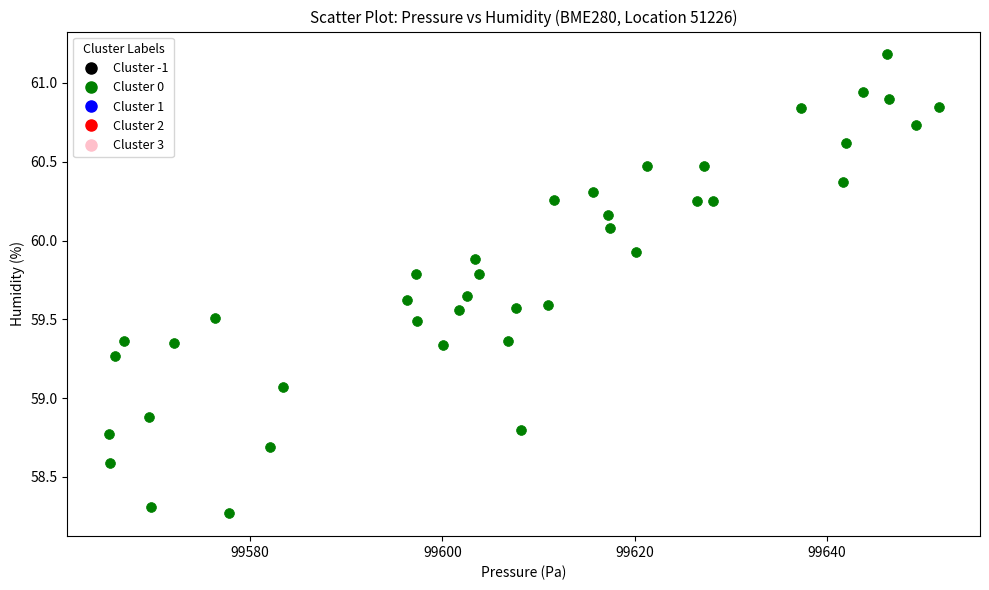

What Y value in the scatter plot is closest to 59?

59.1